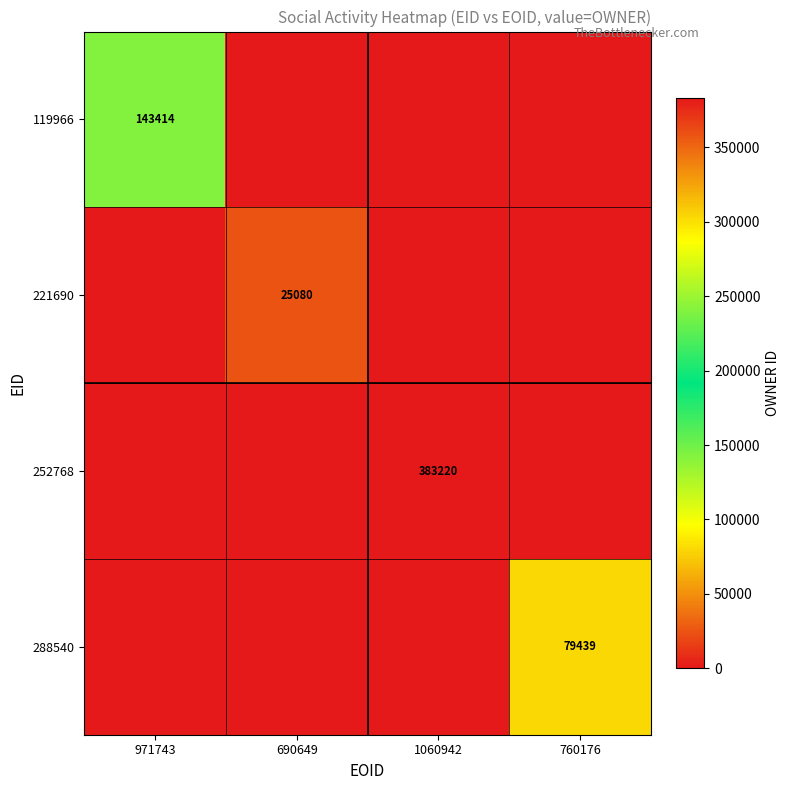

Is it true that 288540 equals 79439 at 760176?

True